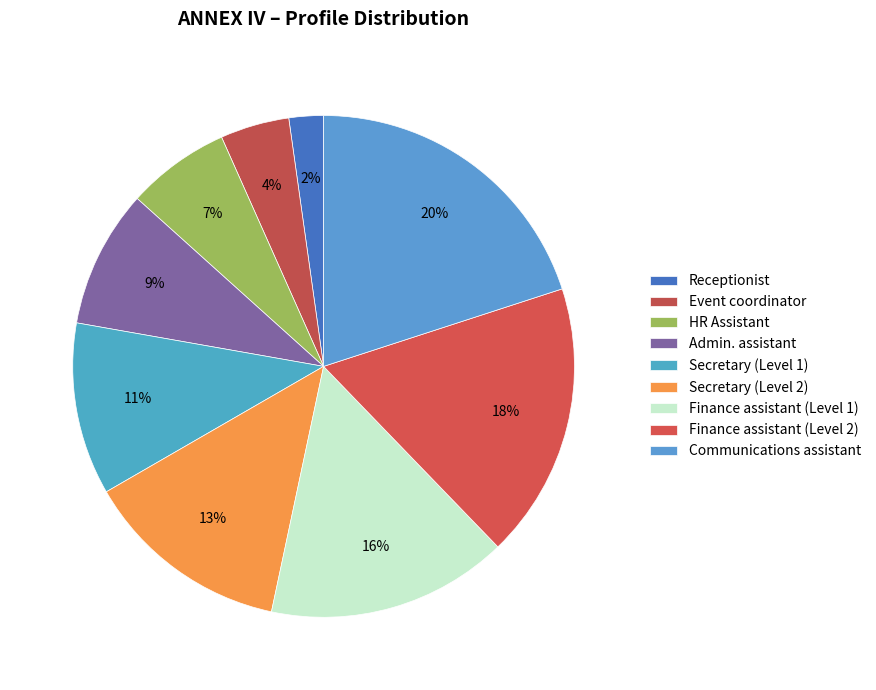

To the nearest percent, what is the difference between the largest and smallest slice percentages?

18%